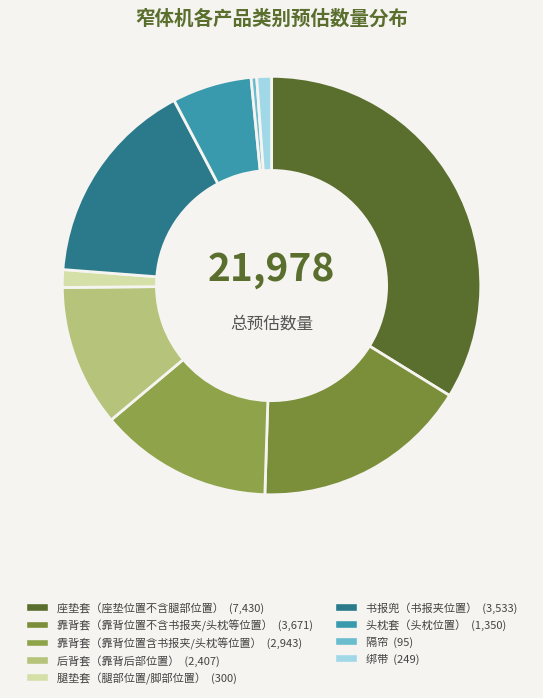

Is it true that 腿垫套（腿部位置/脚部位置） is 6% of the pie?

False